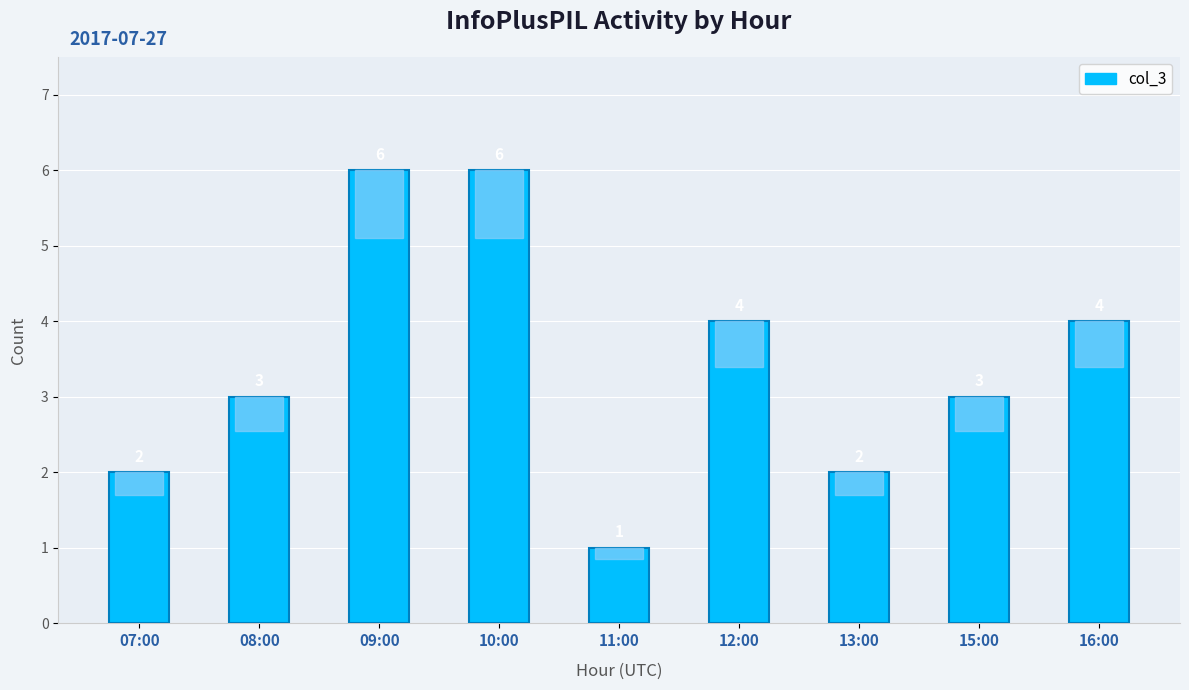

What is the value of the 9th bar from the left?

4